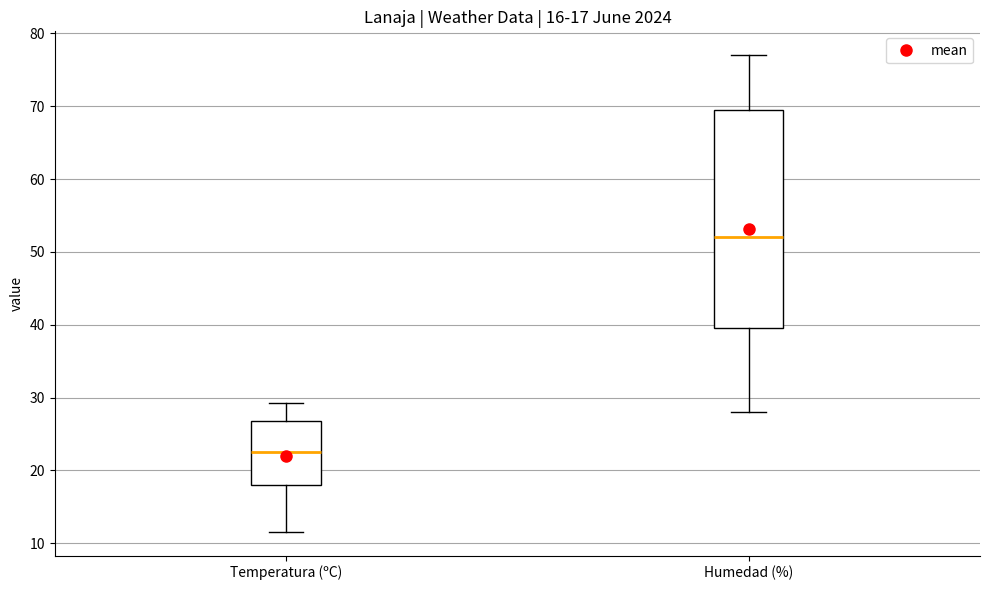

Which box has the lowest median line?

Temperatura (ºC)